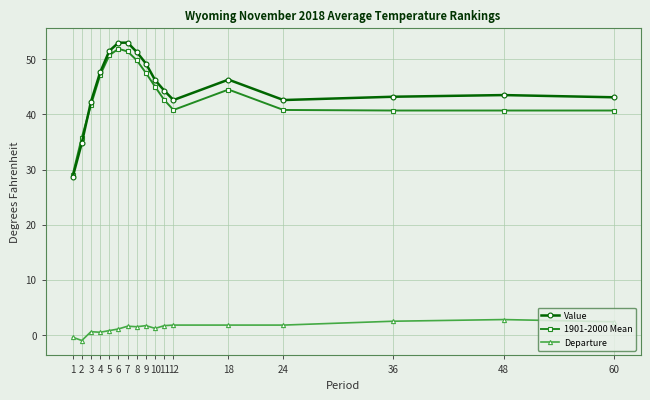

What is the spread (max minus min) of values at 8?

49.8